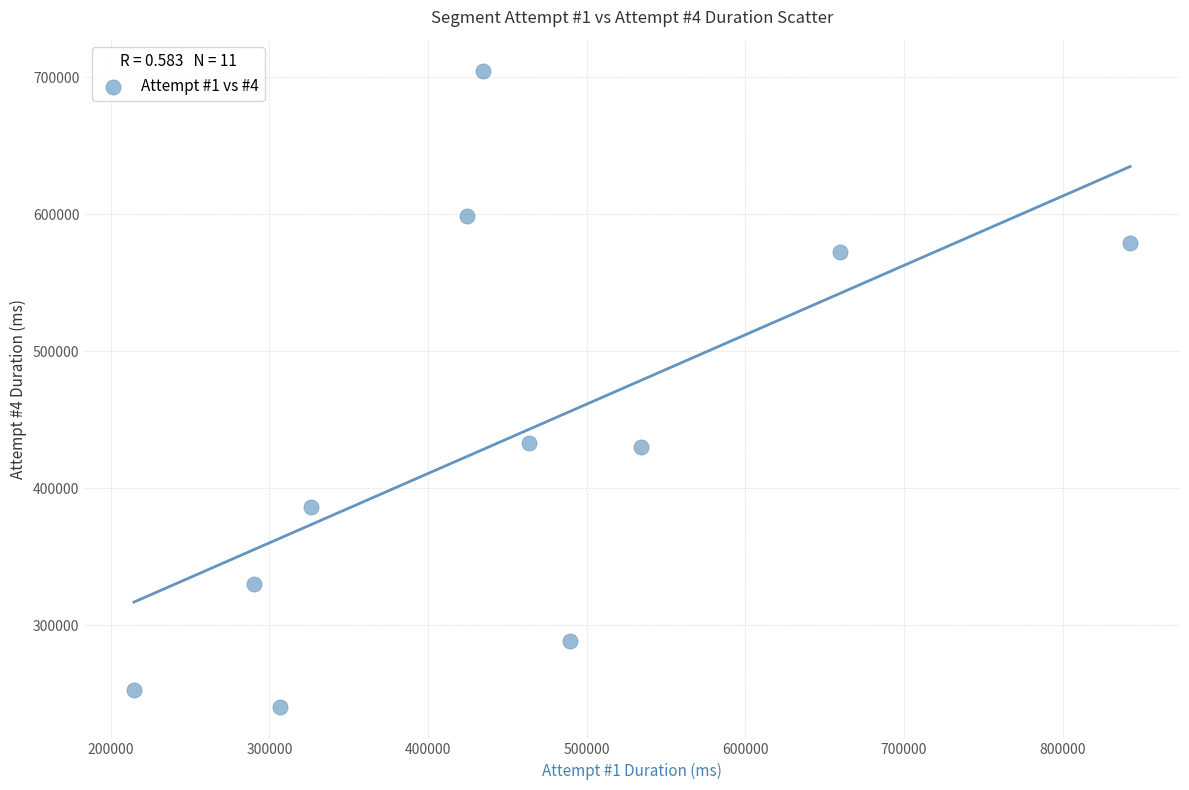

What is the average Y value?

437603